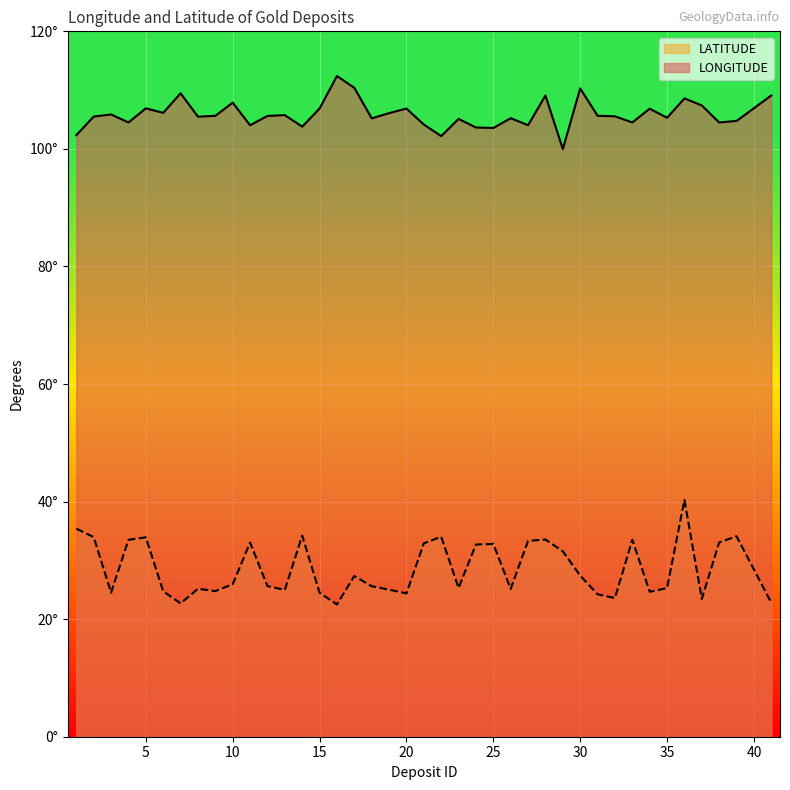

True or false: LONGITUDE and LATITUDE intersect in this chart.

False